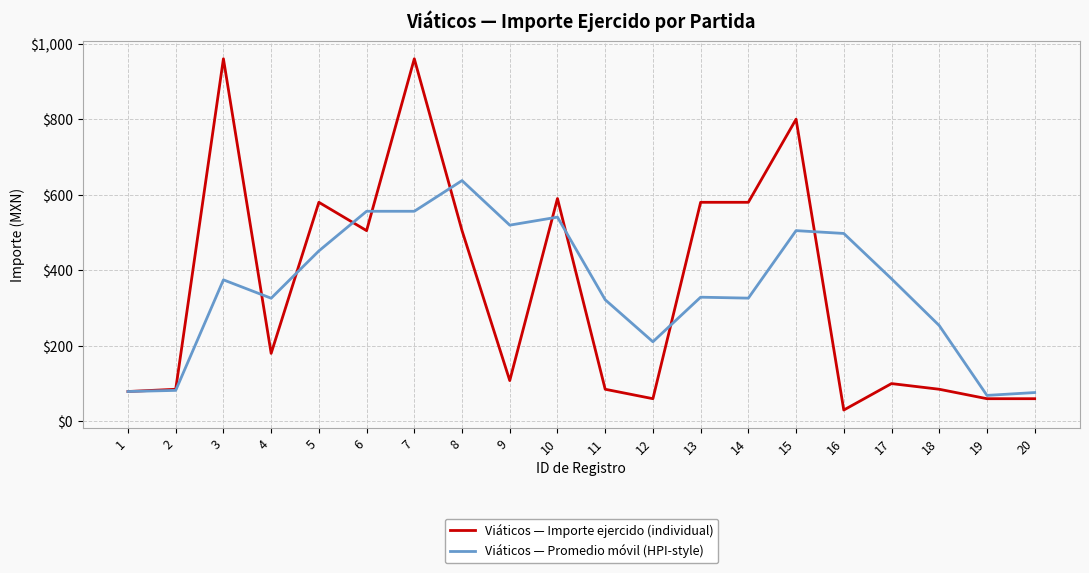

At which category is the sum across all series the highest?

7